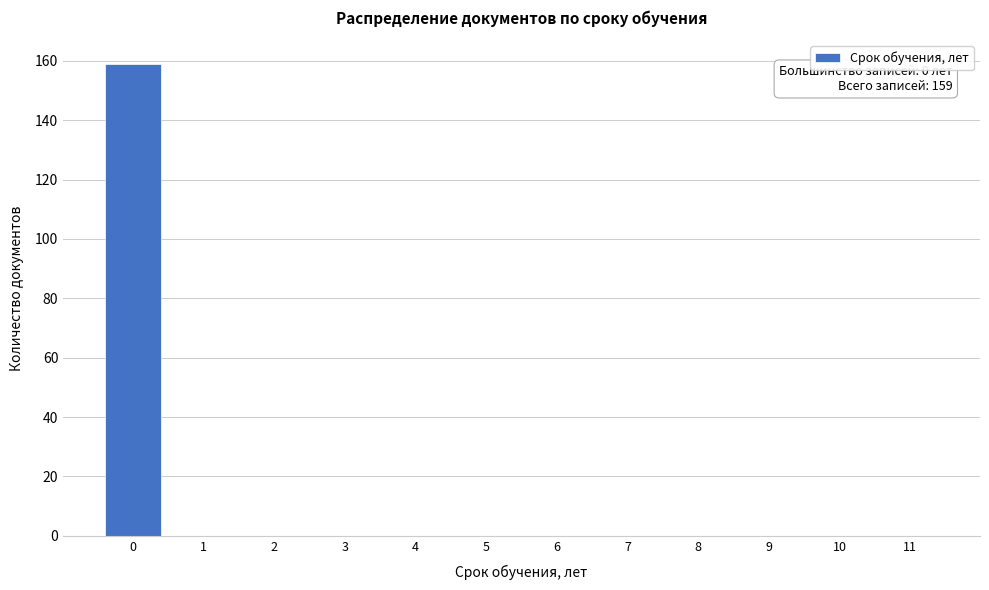

Reading left to right, what are all the values shown in this chart?

0=159	1=0	2=0	3=0	4=0	5=0	6=0	7=0	8=0	9=0	10=0	11=0